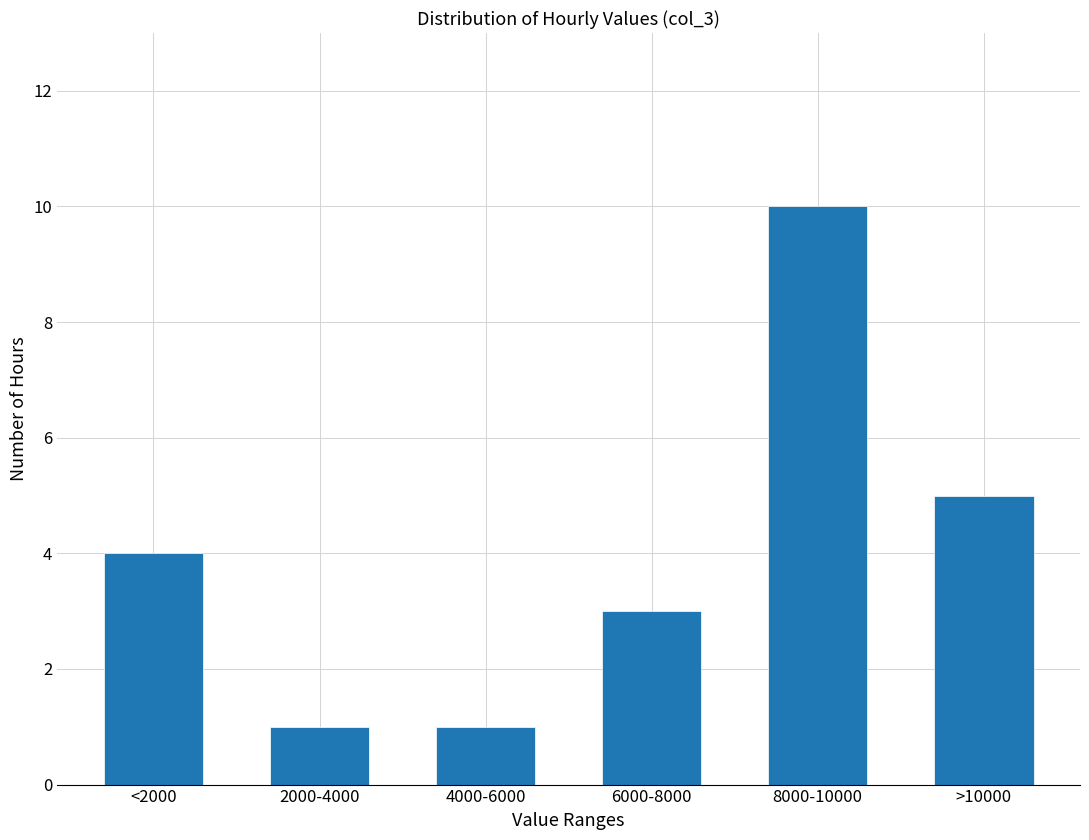

Reading left to right, what are all the values shown in this chart?

4	1	1	3	10	5